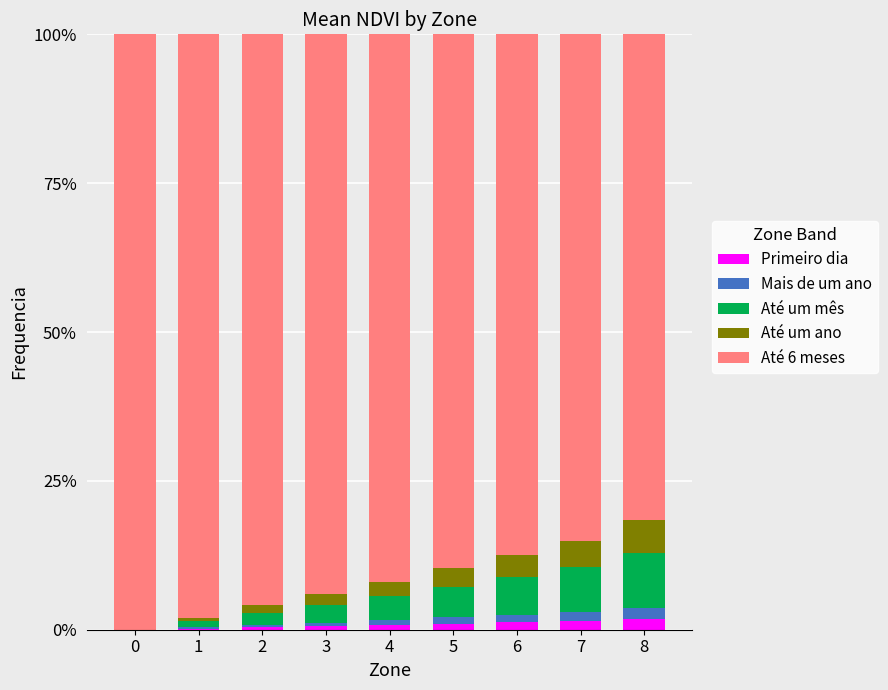

Count the number of data series in this chart.

5